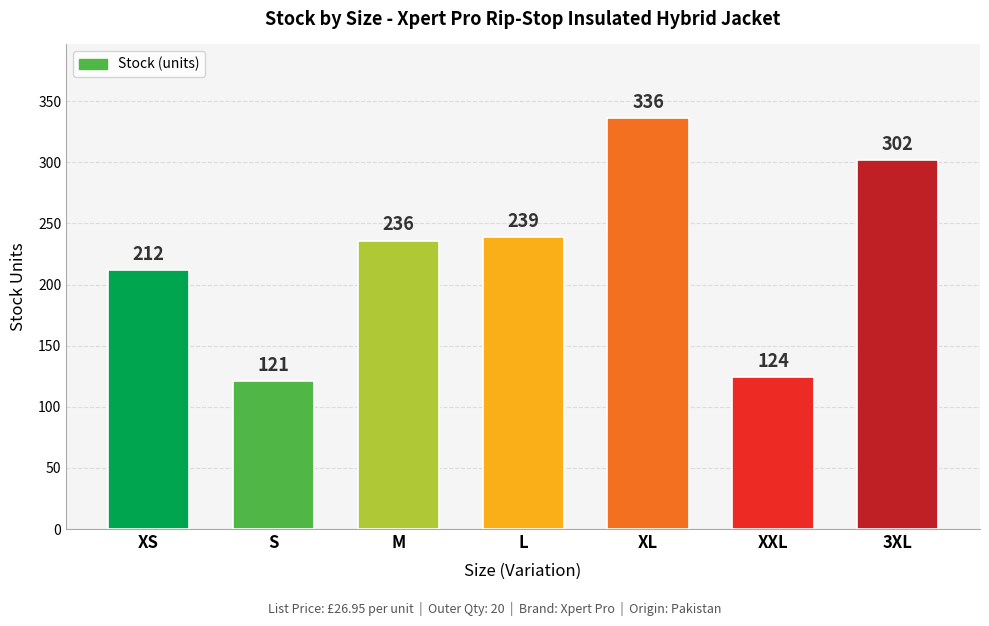

How many categories are shown in the chart?

7